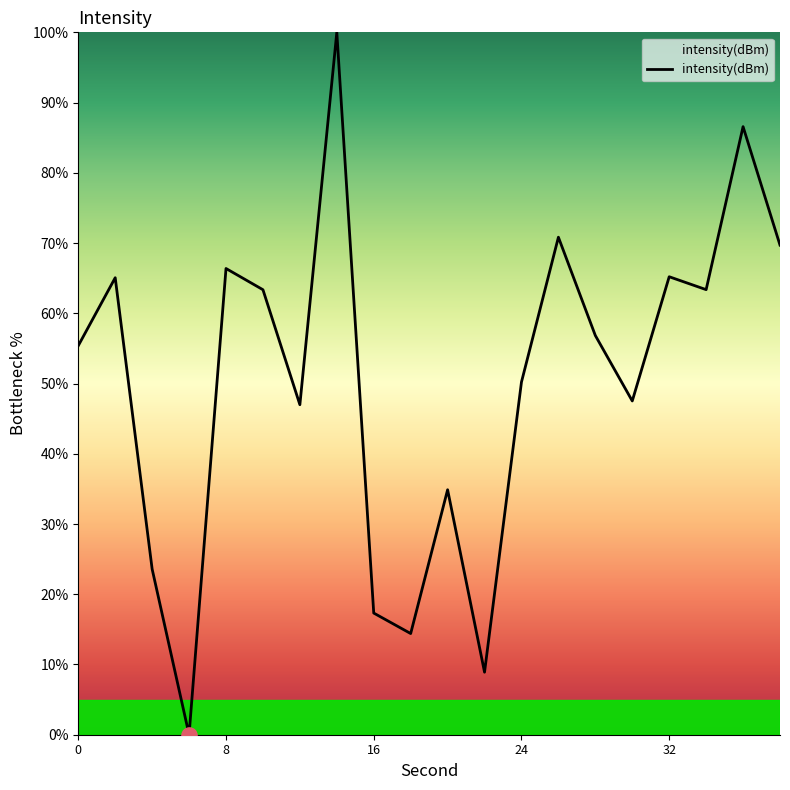

What is the greatest value displayed?

100.0